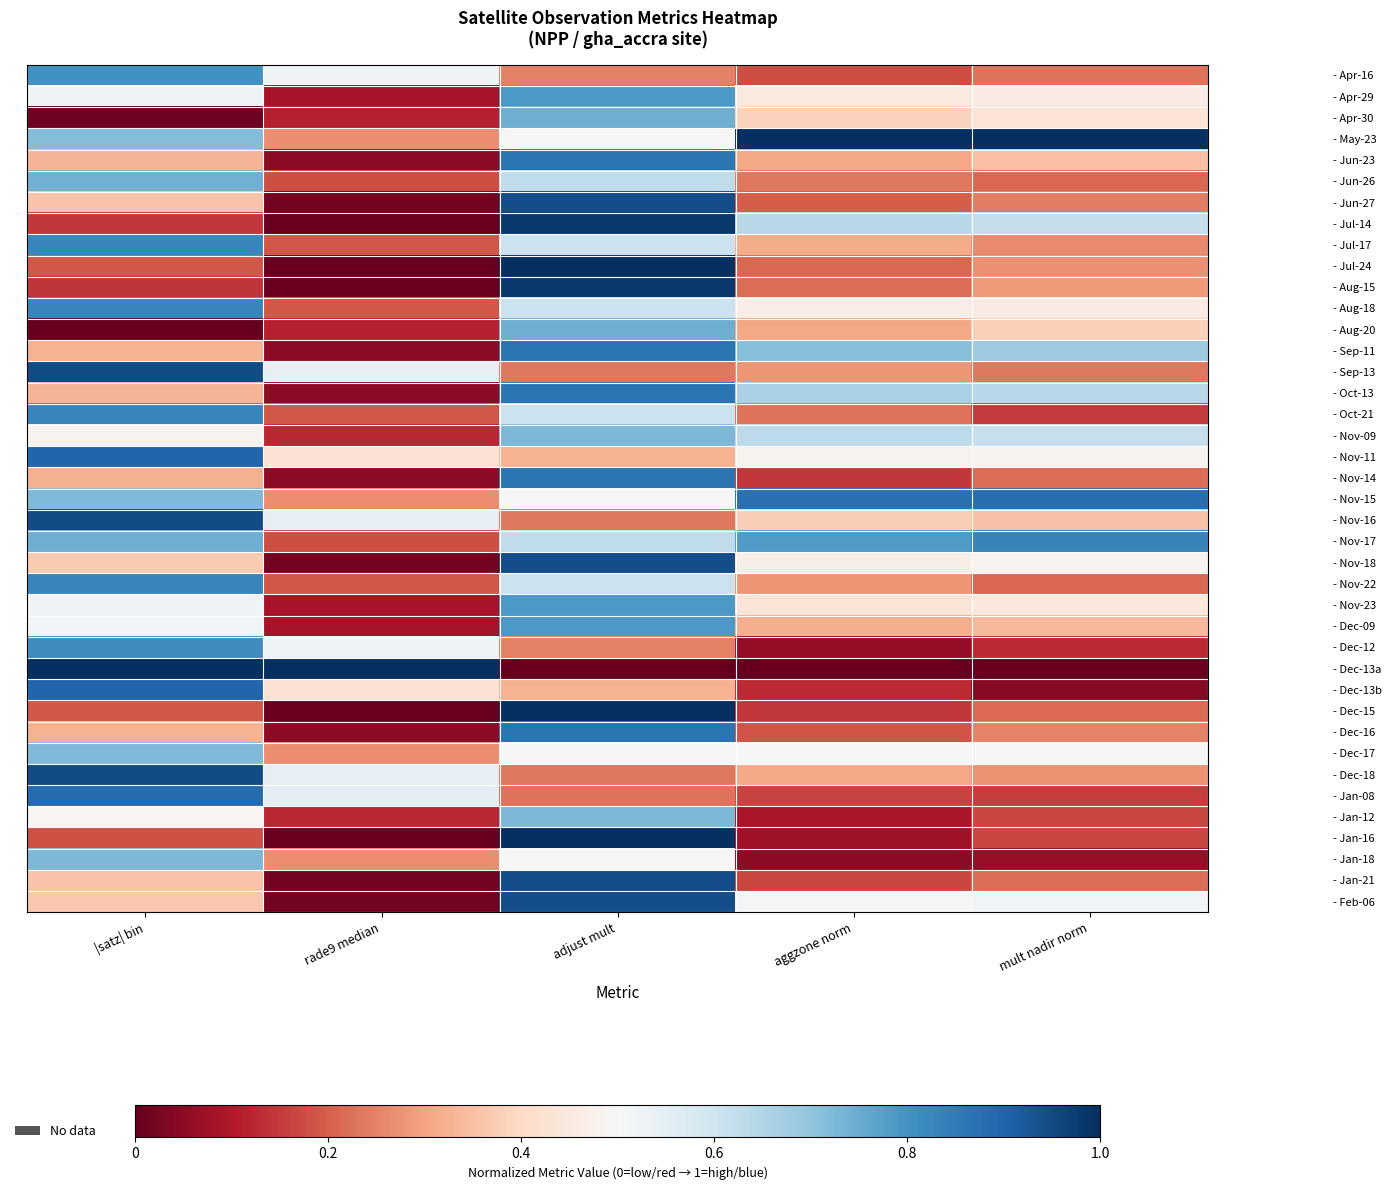

Reading left to right, list all the values displayed in this chart.

- Apr-16: |satz| bin=0.8	rade9 median=0.5	adjust mult=0.2	aggzone norm=0.2	mult nadir norm=0.2
- Apr-29: |satz| bin=0.5	rade9 median=0.1	adjust mult=0.8	aggzone norm=0.4	mult nadir norm=0.5
- Apr-30: |satz| bin=0.0	rade9 median=0.1	adjust mult=0.7	aggzone norm=0.4	mult nadir norm=0.4
- May-23: |satz| bin=0.7	rade9 median=0.3	adjust mult=0.5	aggzone norm=1.0	mult nadir norm=1.0
- Jun-23: |satz| bin=0.3	rade9 median=0.1	adjust mult=0.9	aggzone norm=0.3	mult nadir norm=0.4
- Jun-26: |satz| bin=0.7	rade9 median=0.2	adjust mult=0.6	aggzone norm=0.2	mult nadir norm=0.2
- Jun-27: |satz| bin=0.4	rade9 median=0.0	adjust mult=0.9	aggzone norm=0.2	mult nadir norm=0.2
- Jul-14: |satz| bin=0.1	rade9 median=0.0	adjust mult=1.0	aggzone norm=0.6	mult nadir norm=0.6
- Jul-17: |satz| bin=0.8	rade9 median=0.2	adjust mult=0.6	aggzone norm=0.3	mult nadir norm=0.3
- Jul-24: |satz| bin=0.2	rade9 median=0.0	adjust mult=1.0	aggzone norm=0.2	mult nadir norm=0.3
- Aug-15: |satz| bin=0.1	rade9 median=0.0	adjust mult=1.0	aggzone norm=0.2	mult nadir norm=0.3
- Aug-18: |satz| bin=0.8	rade9 median=0.2	adjust mult=0.6	aggzone norm=0.5	mult nadir norm=0.5
- Aug-20: |satz| bin=0.0	rade9 median=0.1	adjust mult=0.7	aggzone norm=0.3	mult nadir norm=0.4
- Sep-11: |satz| bin=0.3	rade9 median=0.1	adjust mult=0.9	aggzone norm=0.7	mult nadir norm=0.7
- Sep-13: |satz| bin=0.9	rade9 median=0.5	adjust mult=0.2	aggzone norm=0.3	mult nadir norm=0.2
- Oct-13: |satz| bin=0.3	rade9 median=0.1	adjust mult=0.9	aggzone norm=0.7	mult nadir norm=0.6
- Oct-21: |satz| bin=0.8	rade9 median=0.2	adjust mult=0.6	aggzone norm=0.2	mult nadir norm=0.2
- Nov-09: |satz| bin=0.5	rade9 median=0.1	adjust mult=0.7	aggzone norm=0.6	mult nadir norm=0.6
- Nov-11: |satz| bin=0.9	rade9 median=0.4	adjust mult=0.3	aggzone norm=0.5	mult nadir norm=0.5
- Nov-14: |satz| bin=0.3	rade9 median=0.1	adjust mult=0.9	aggzone norm=0.1	mult nadir norm=0.2
- Nov-15: |satz| bin=0.7	rade9 median=0.3	adjust mult=0.5	aggzone norm=0.9	mult nadir norm=0.9
- Nov-16: |satz| bin=0.9	rade9 median=0.5	adjust mult=0.2	aggzone norm=0.4	mult nadir norm=0.4
- Nov-17: |satz| bin=0.7	rade9 median=0.2	adjust mult=0.6	aggzone norm=0.8	mult nadir norm=0.8
- Nov-18: |satz| bin=0.4	rade9 median=0.0	adjust mult=0.9	aggzone norm=0.5	mult nadir norm=0.5
- Nov-22: |satz| bin=0.8	rade9 median=0.2	adjust mult=0.6	aggzone norm=0.3	mult nadir norm=0.2
- Nov-23: |satz| bin=0.5	rade9 median=0.1	adjust mult=0.8	aggzone norm=0.4	mult nadir norm=0.4
- Dec-09: |satz| bin=0.5	rade9 median=0.1	adjust mult=0.8	aggzone norm=0.3	mult nadir norm=0.3
- Dec-12: |satz| bin=0.8	rade9 median=0.5	adjust mult=0.2	aggzone norm=0.1	mult nadir norm=0.1
- Dec-13a: |satz| bin=1.0	rade9 median=1.0	adjust mult=0.0	aggzone norm=0.0	mult nadir norm=0.0
- Dec-13b: |satz| bin=0.9	rade9 median=0.4	adjust mult=0.3	aggzone norm=0.1	mult nadir norm=0.0
- Dec-15: |satz| bin=0.2	rade9 median=0.0	adjust mult=1.0	aggzone norm=0.1	mult nadir norm=0.2
- Dec-16: |satz| bin=0.3	rade9 median=0.1	adjust mult=0.9	aggzone norm=0.2	mult nadir norm=0.3
- Dec-17: |satz| bin=0.7	rade9 median=0.3	adjust mult=0.5	aggzone norm=0.5	mult nadir norm=0.5
- Dec-18: |satz| bin=0.9	rade9 median=0.5	adjust mult=0.2	aggzone norm=0.3	mult nadir norm=0.3
- Jan-08: |satz| bin=0.9	rade9 median=0.5	adjust mult=0.2	aggzone norm=0.2	mult nadir norm=0.2
- Jan-12: |satz| bin=0.5	rade9 median=0.1	adjust mult=0.7	aggzone norm=0.1	mult nadir norm=0.2
- Jan-16: |satz| bin=0.2	rade9 median=0.0	adjust mult=1.0	aggzone norm=0.1	mult nadir norm=0.2
- Jan-18: |satz| bin=0.7	rade9 median=0.3	adjust mult=0.5	aggzone norm=0.1	mult nadir norm=0.1
- Jan-21: |satz| bin=0.4	rade9 median=0.0	adjust mult=0.9	aggzone norm=0.2	mult nadir norm=0.2
- Feb-06: |satz| bin=0.4	rade9 median=0.0	adjust mult=0.9	aggzone norm=0.5	mult nadir norm=0.5